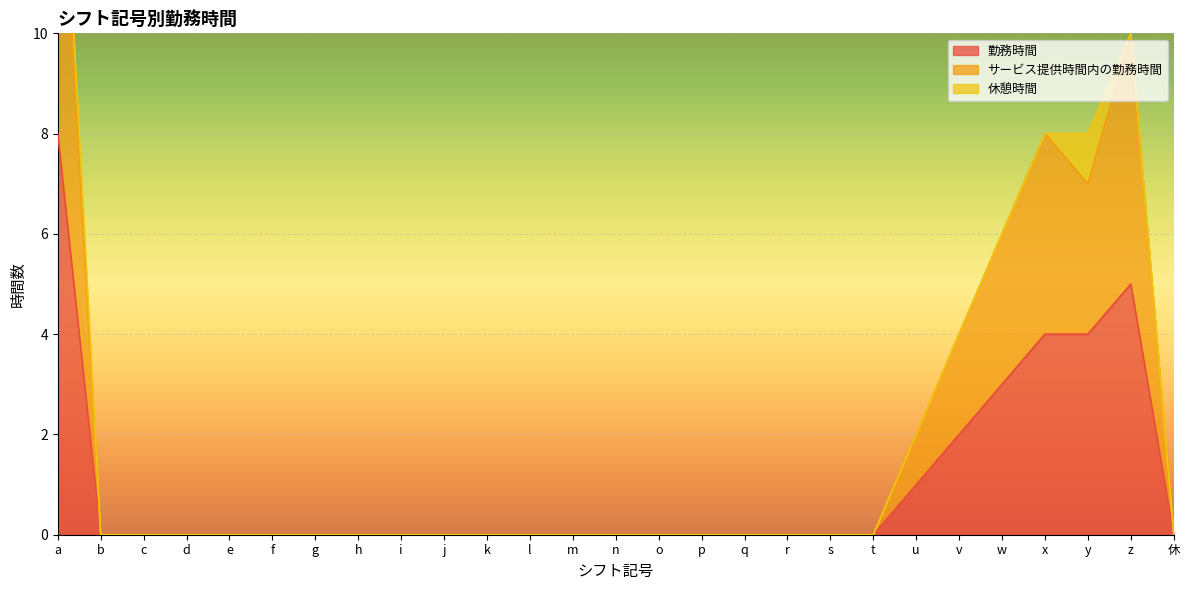

The 勤務時間 series shows -5 at g. True or false?

False